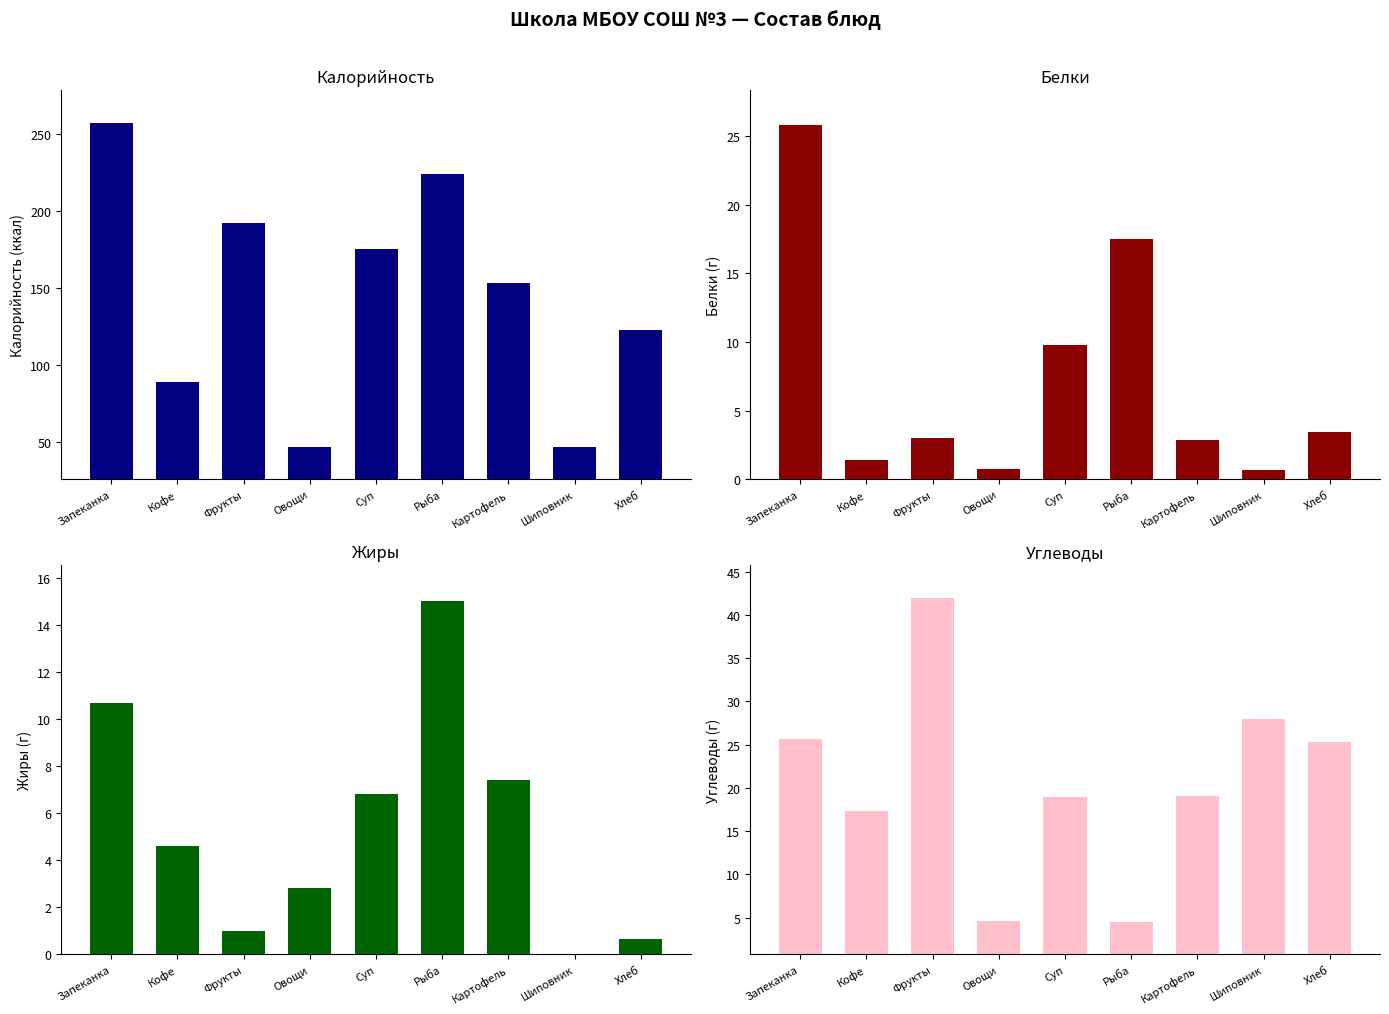

What position from the right is Кофе?

8